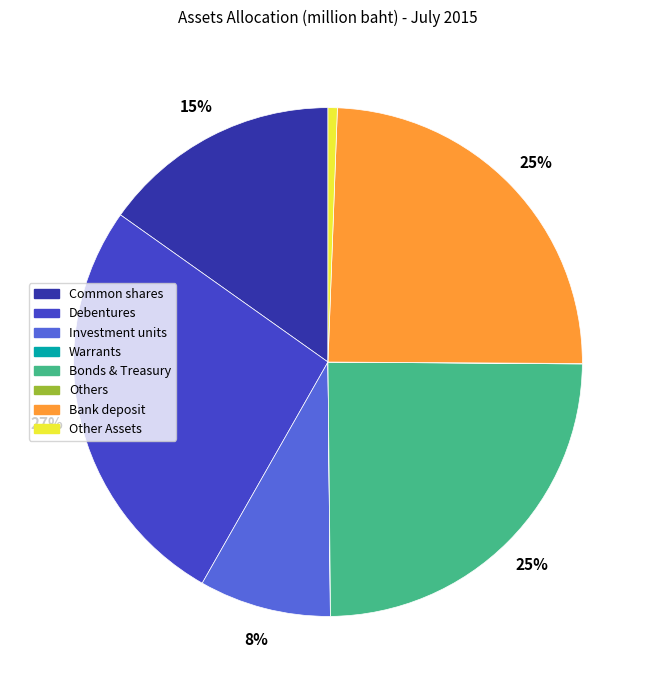

Which has a higher value, Common shares or Investment units?

Common shares